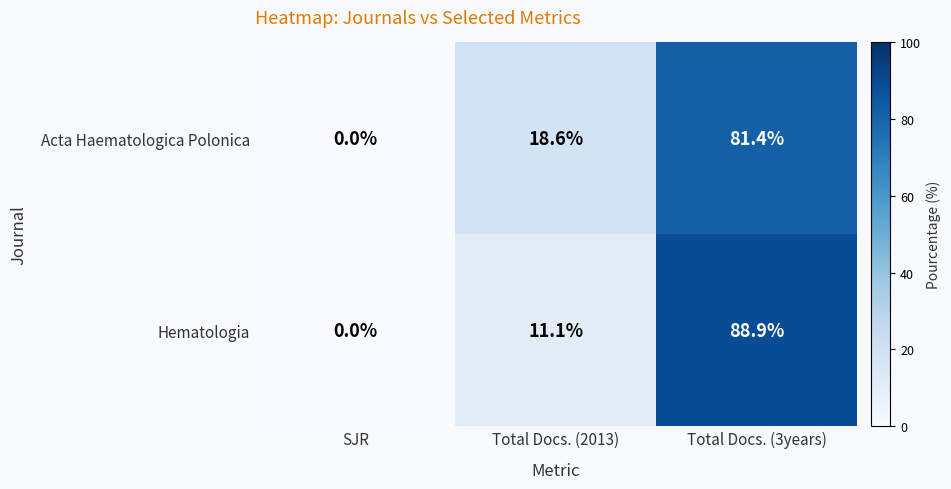

How many values in the Hematologia series exceed 11?

2